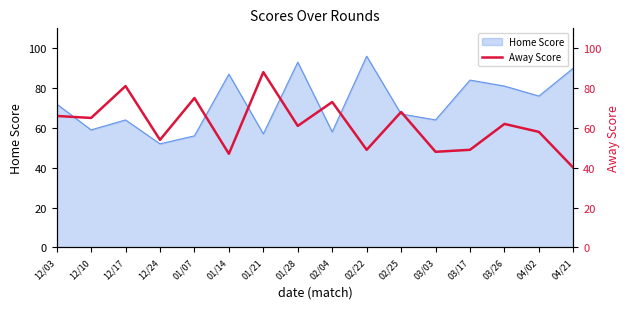

At which label does Home Score reach its peak?

02/22